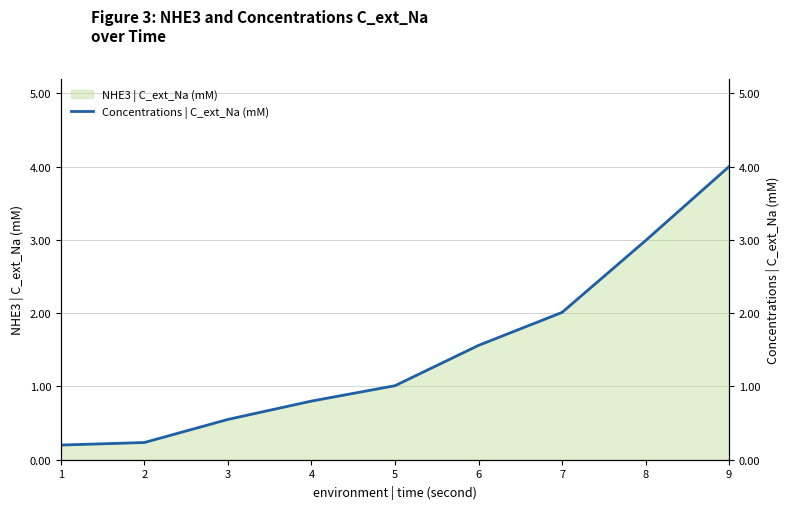

What is the difference between the maximum and second lowest values?

3.8